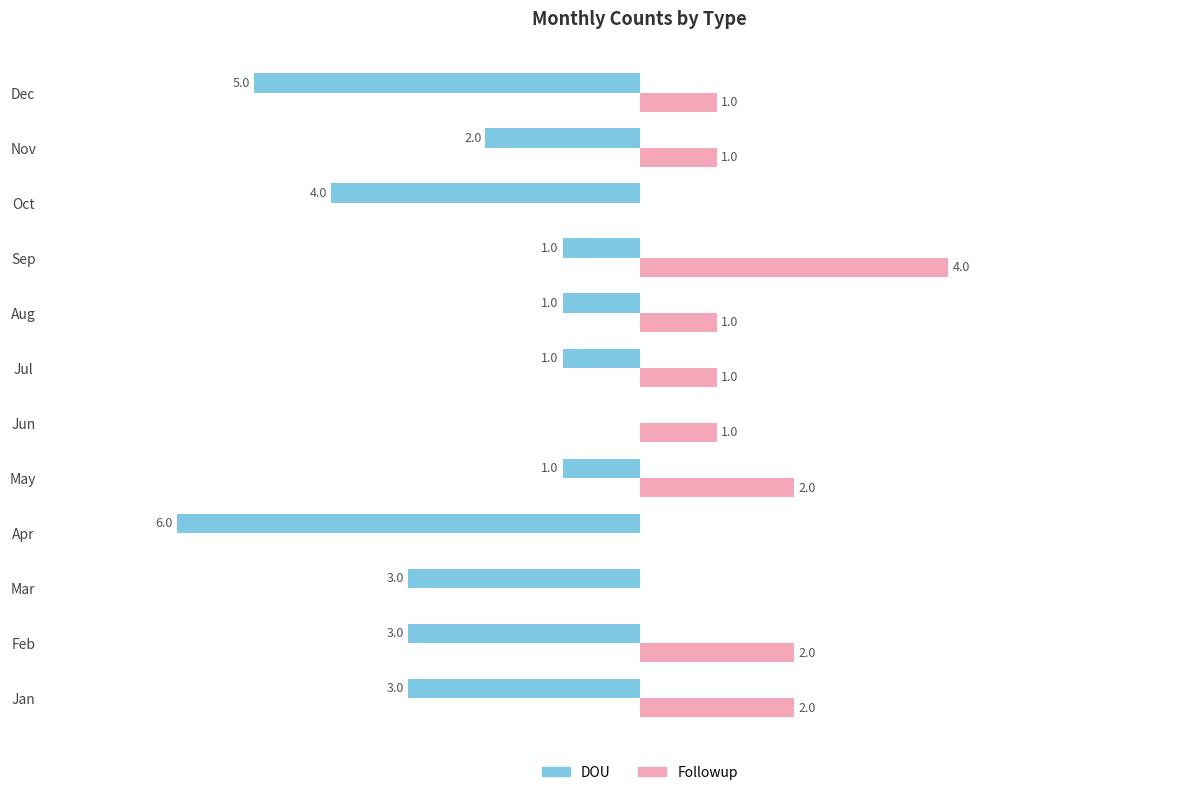

Which category has the highest value in the Followup series?

Sep